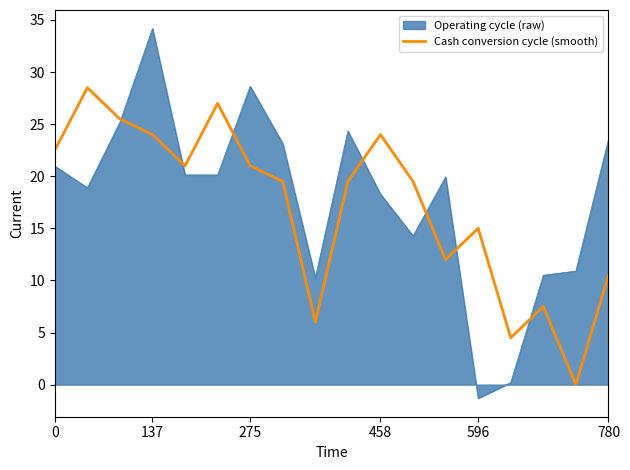

Which series has the widest spread of values?

Operating cycle (raw)